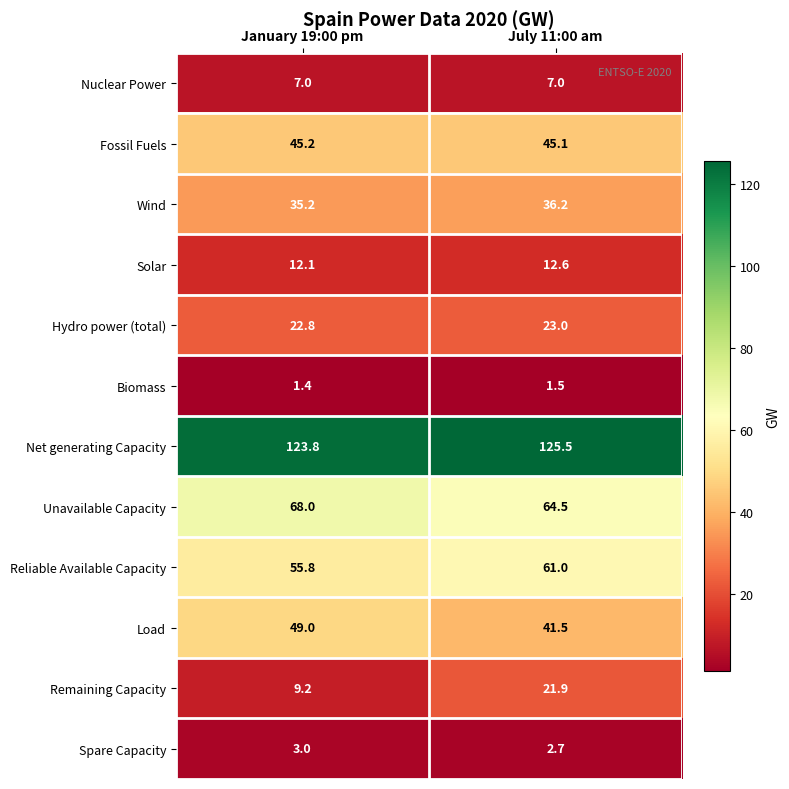

At which label does Wind first exceed 36?

July 11:00 am